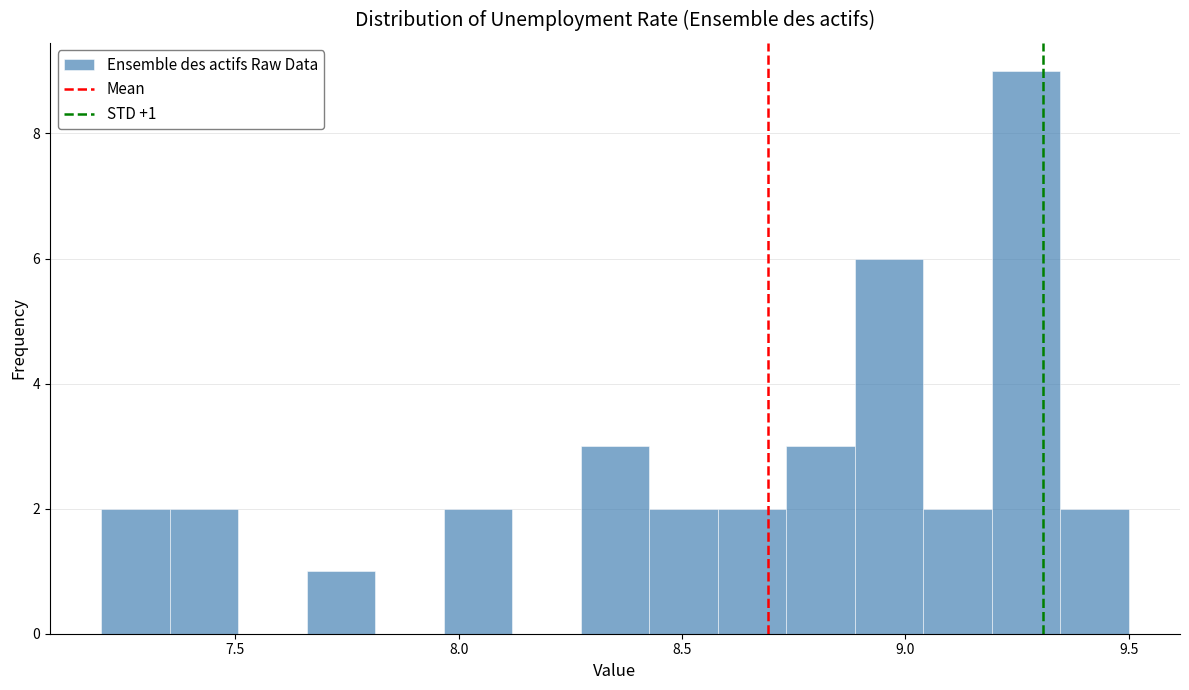

Read against the x-axis, roughly where is the centre of the tallest bar?

9.25